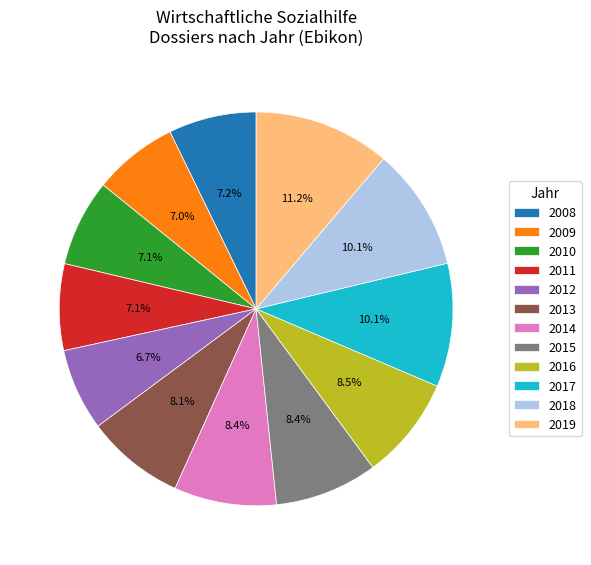

Approximately how many times larger is the value at 2015 compared to 2018?

0.8